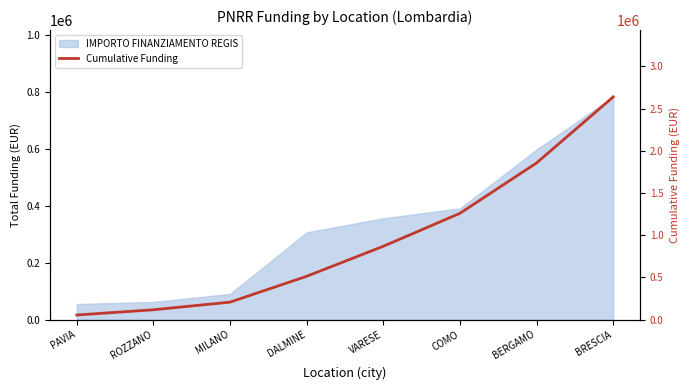

List the labels in order of value, smallest first.

PAVIA, ROZZANO, MILANO, DALMINE, VARESE, COMO, BERGAMO, BRESCIA